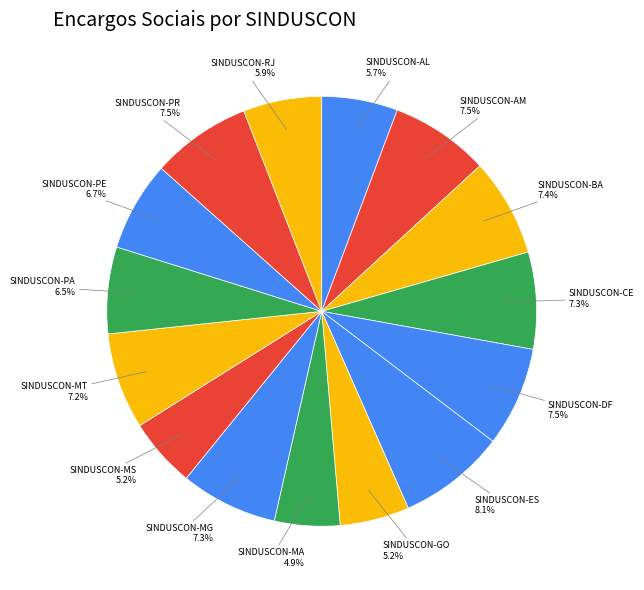

Rank the categories by value from highest to lowest.

SINDUSCON-ES, SINDUSCON-PR, SINDUSCON-DF, SINDUSCON-AM, SINDUSCON-BA, SINDUSCON-MG, SINDUSCON-CE, SINDUSCON-MT, SINDUSCON-PE, SINDUSCON-PA, SINDUSCON-RJ, SINDUSCON-AL, SINDUSCON-MS, SINDUSCON-GO, SINDUSCON-MA